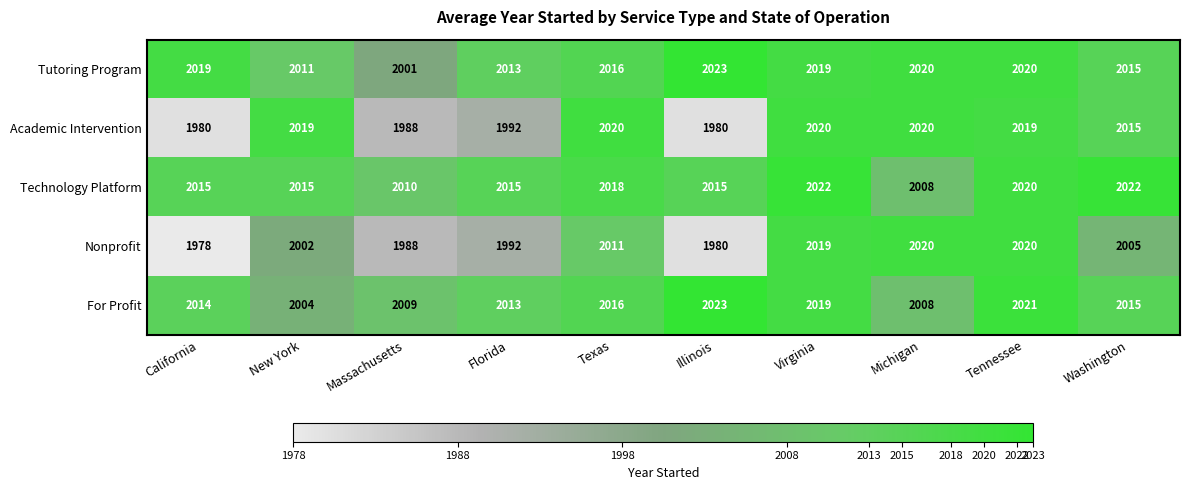

The value of Academic Intervention at Texas is 2020. True or false?

True